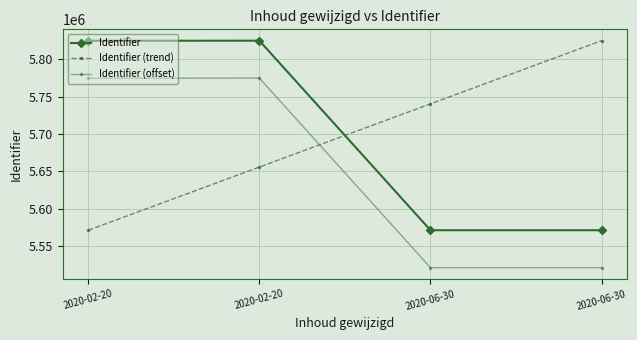

True or false: Identifier has more than 2 interior local peaks.

False